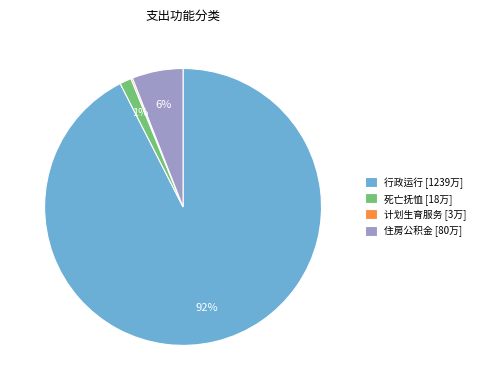

Is it true that 住房公积金 [80万] is 6% of the pie?

True